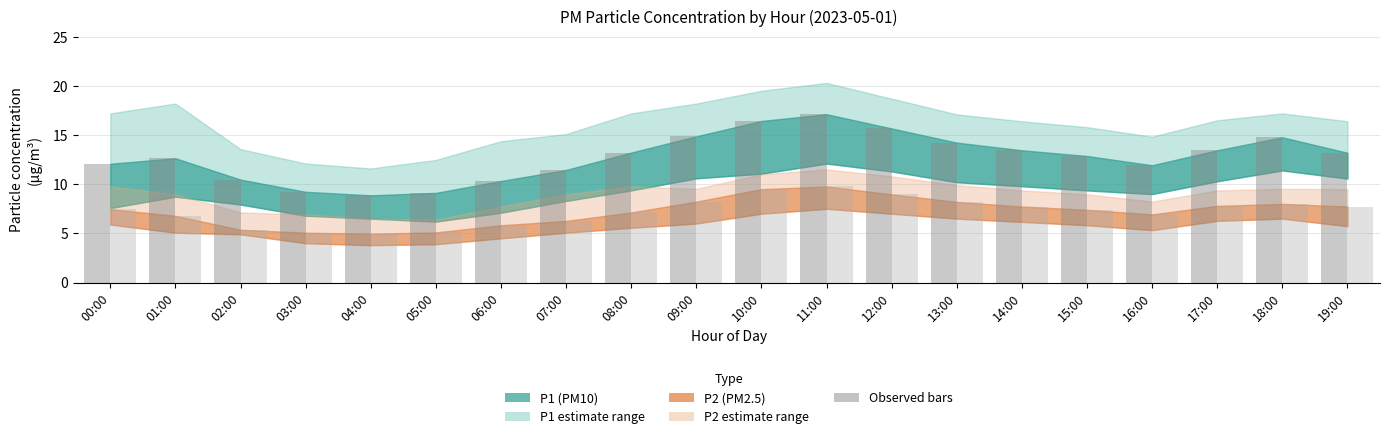

Which label corresponds to the largest value in the chart?

11:00